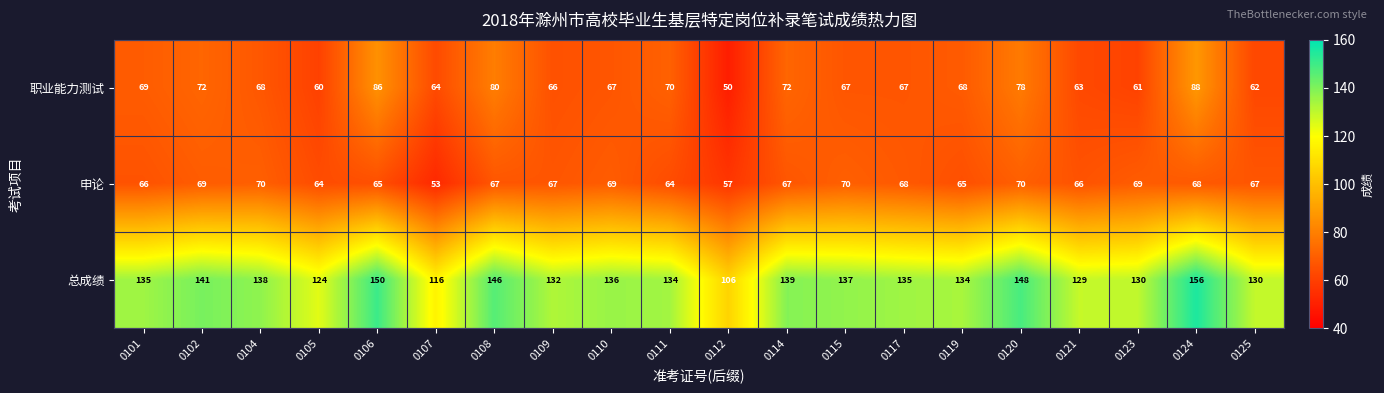

Read the 总成绩 value at 0106, to the nearest 10.

150